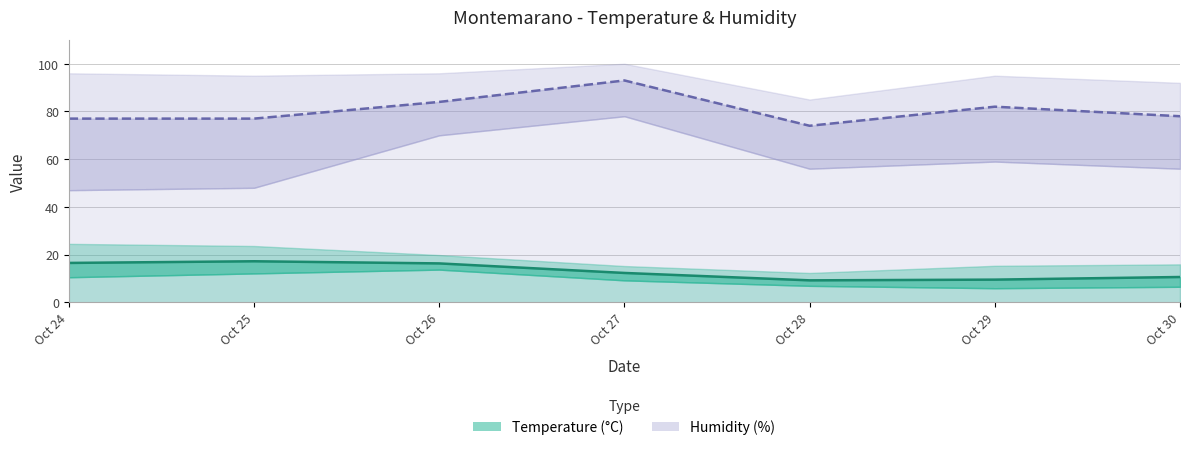

The value of Temp MIN at 2016-10-28 is 6.9. True or false?

True